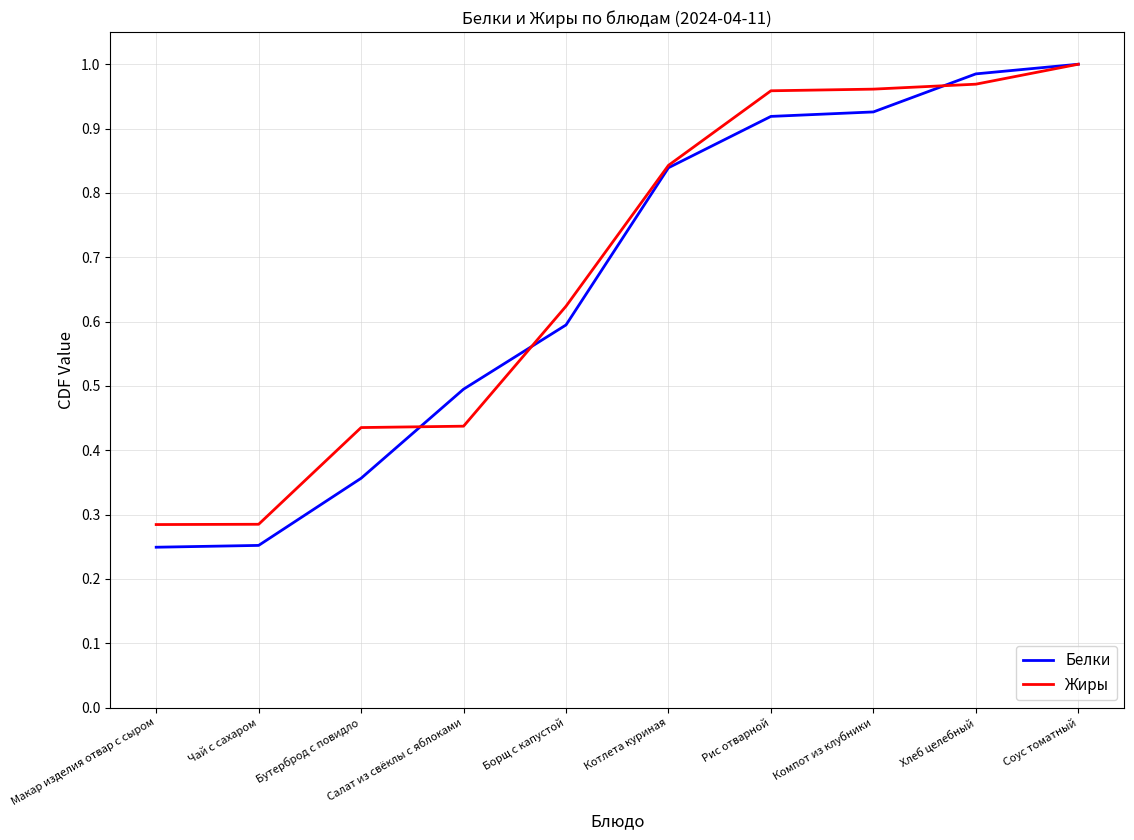

The Белки series shows 1.6 at Соус томатный. True or false?

False